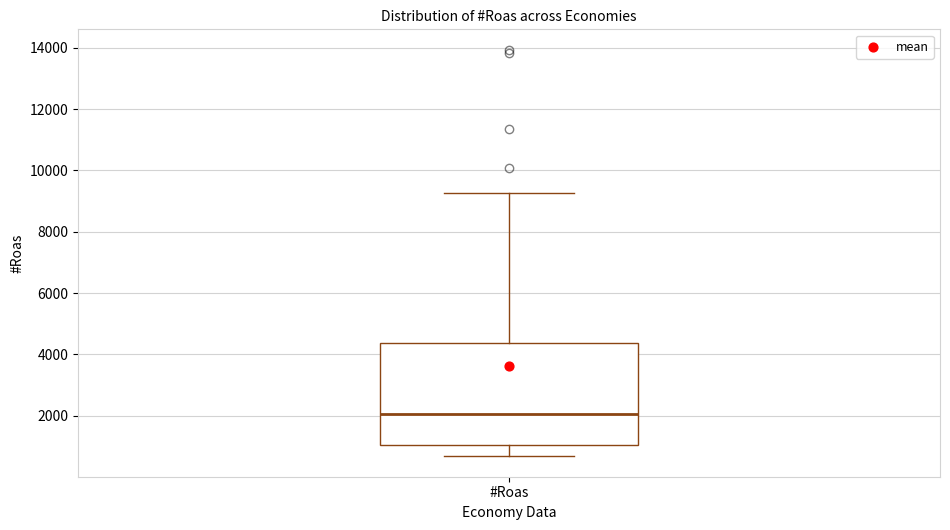

Where does the median line of the box for #Roas sit on the y-axis? The values are not printed on the chart, so give them approximately, as read against the axis.

2000